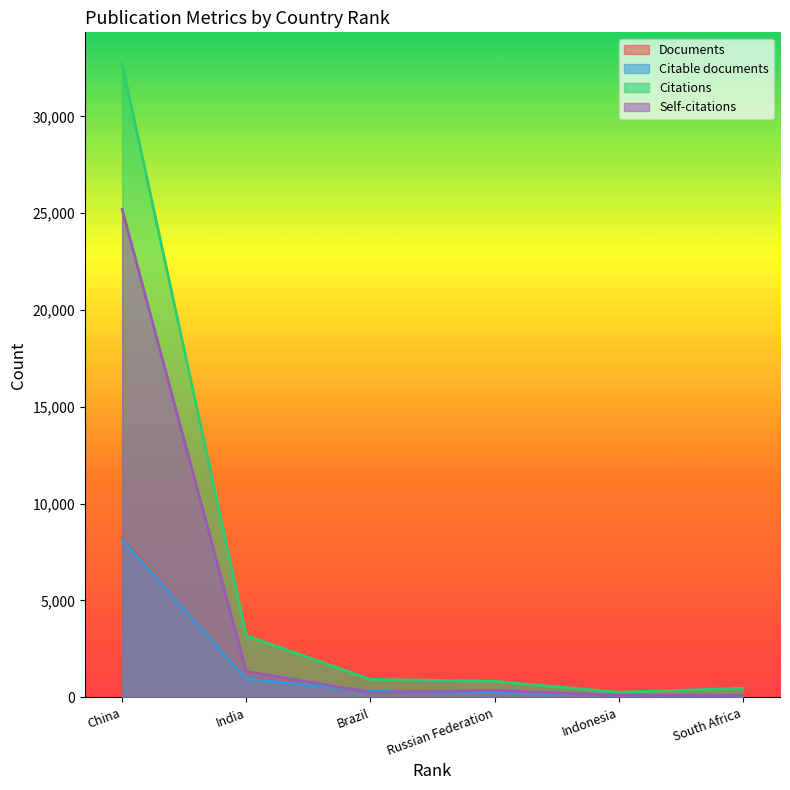

Reading left to right, list all the values displayed in this chart.

Documents: 8249	1001	323	291	114	75
Citable documents: 8168	963	312	263	114	68
Citations: 32701	3187	926	828	264	468
Self-citations: 25199	1341	249	358	105	112